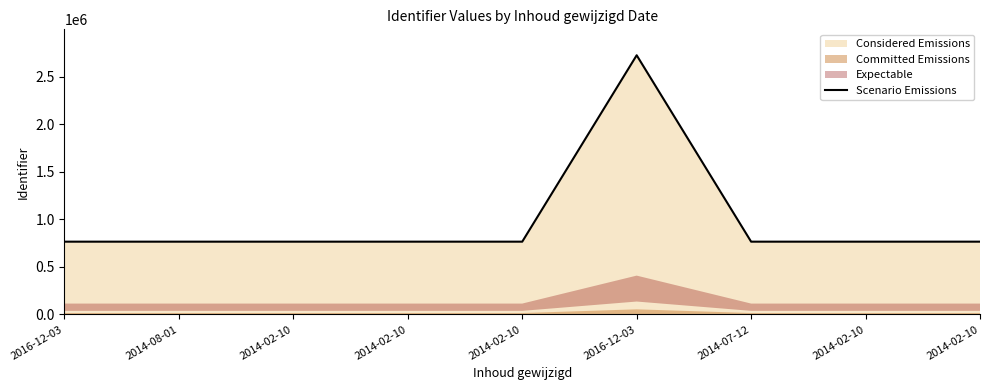

What is the smallest value displayed?

766063